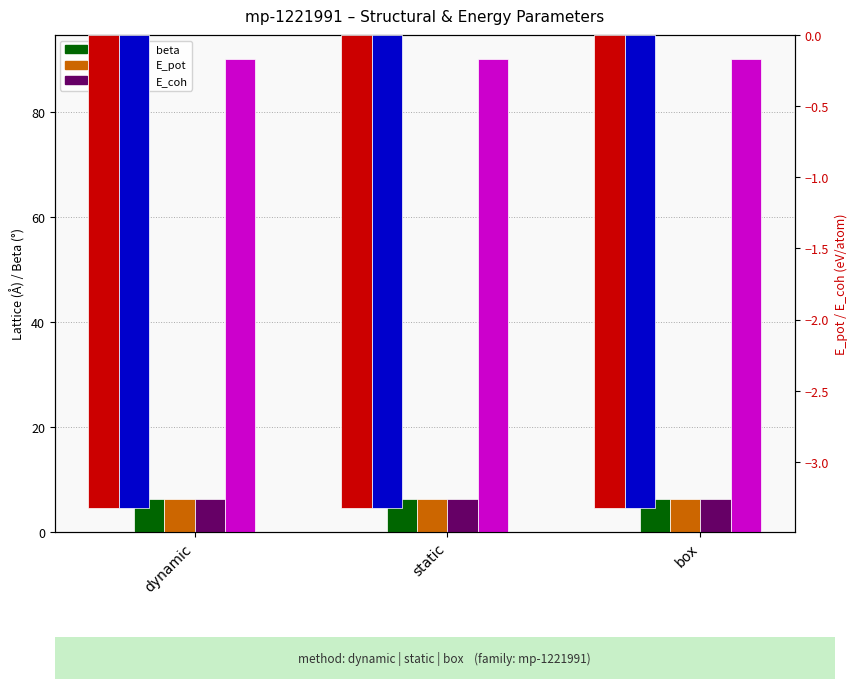

Reading right to left, transcribe all the data shown in this chart.

a: 6.3	6.3	6.3
b: 6.3	6.3	6.3
c: 6.3	6.3	6.3
beta: 90.2	90.2	90.2
E_pot: -3.3	-3.3	-3.3
E_coh: -3.3	-3.3	-3.3